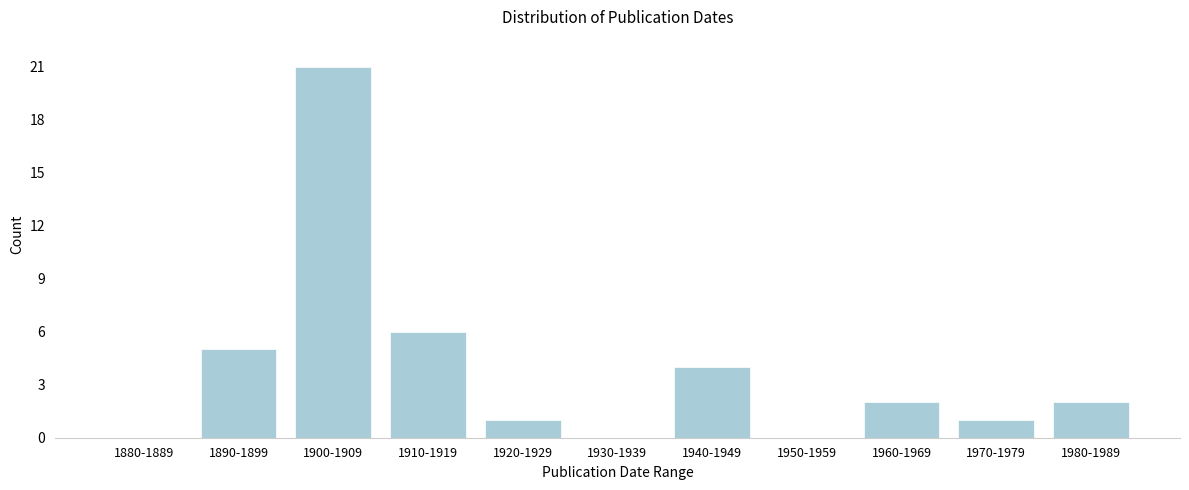

Reading left to right, extract all data points from this chart.

1880-1889=0	1890-1899=5	1900-1909=21	1910-1919=6	1920-1929=1	1930-1939=0	1940-1949=4	1950-1959=0	1960-1969=2	1970-1979=1	1980-1989=2